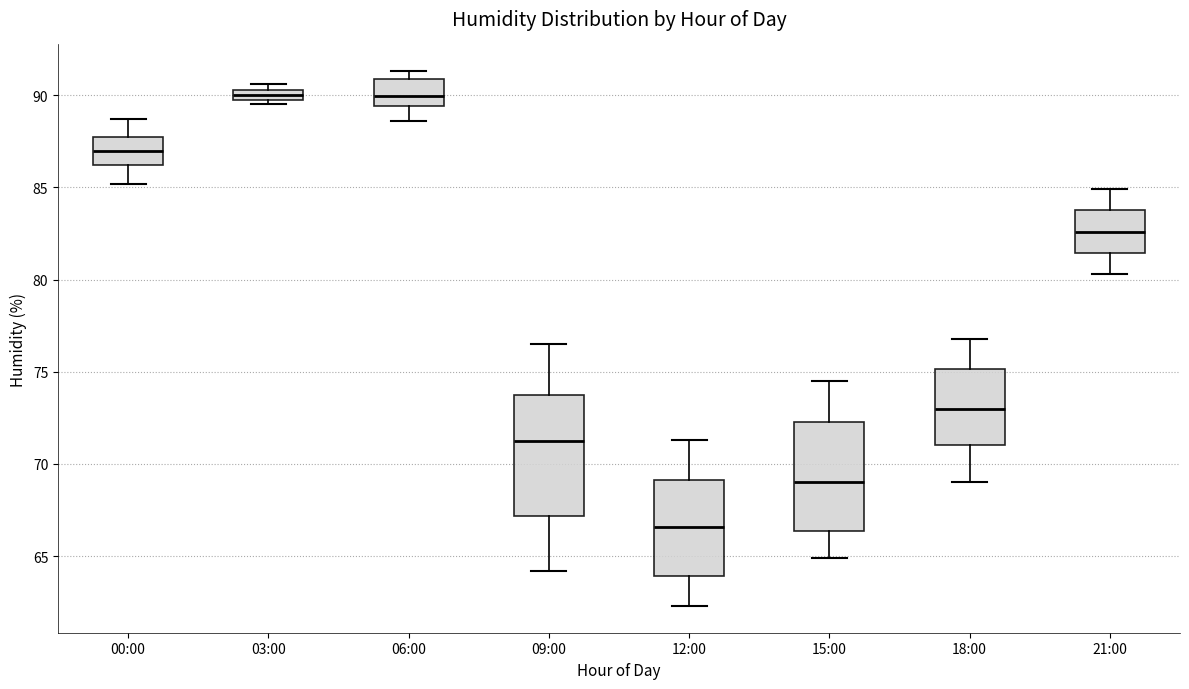

Which box is the tallest, from its lower edge to its upper edge?

09:00